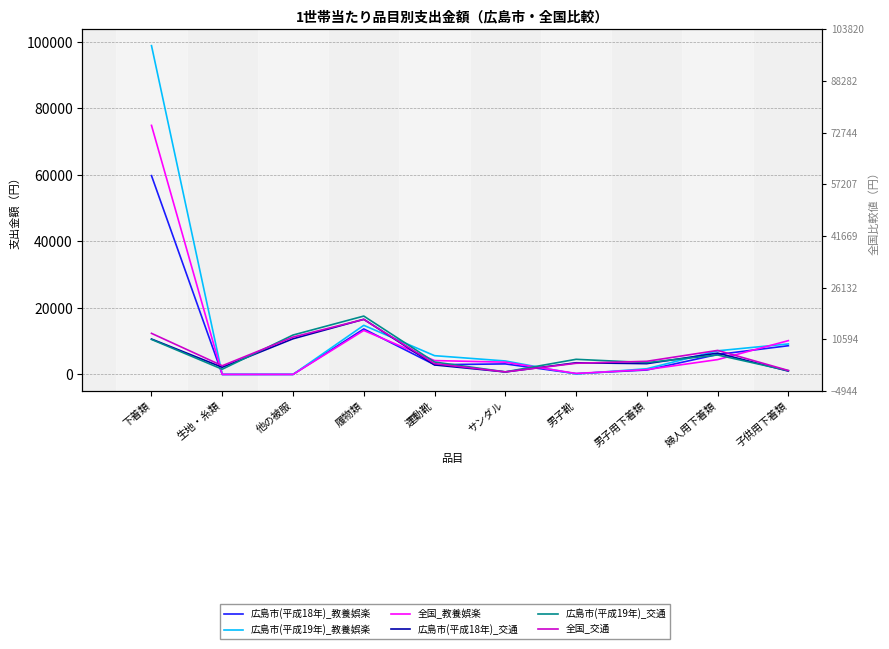

Count the number of categories in the chart.

10